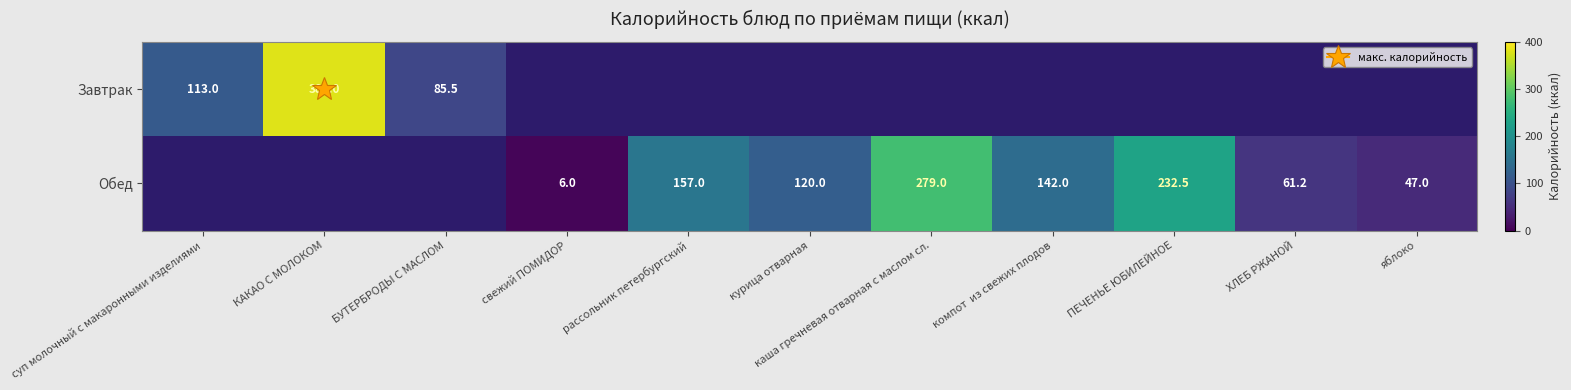

Where does the Обед series first go above 47?

рассольник петербургский